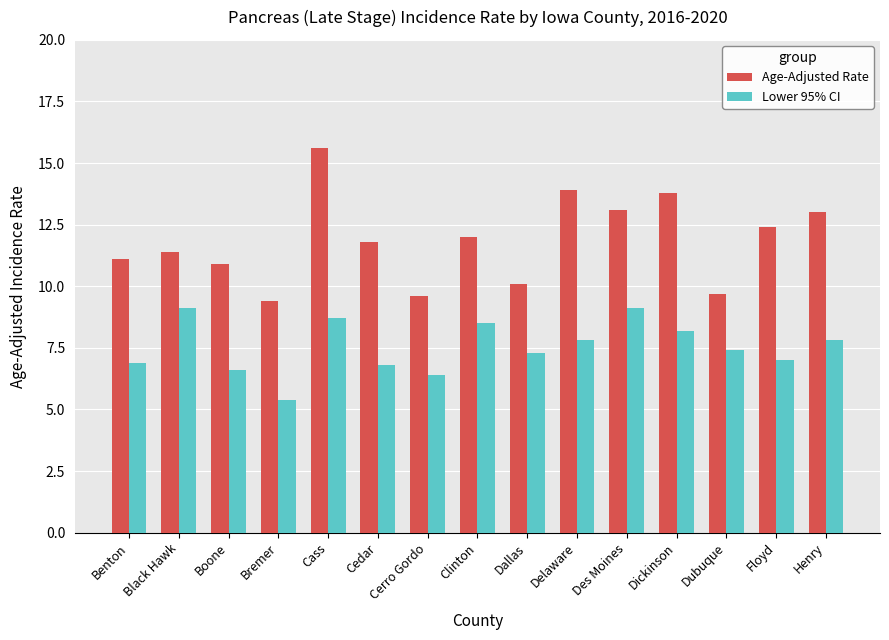

What is the maximum value shown in the chart?

15.6